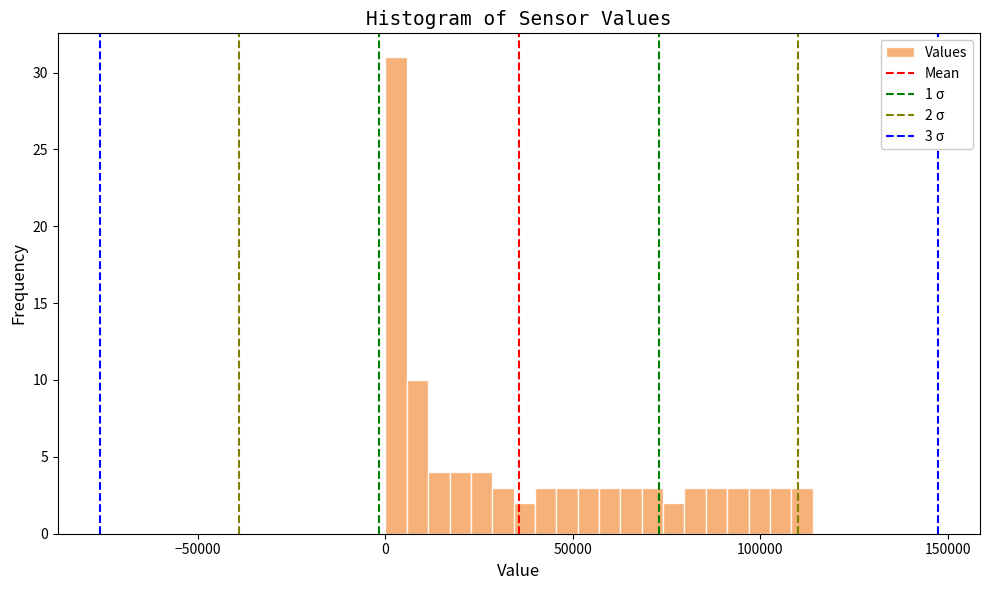

Around what value on the x-axis is the tallest bar? Give the approximate position of its centre, as read against the axis.

5000